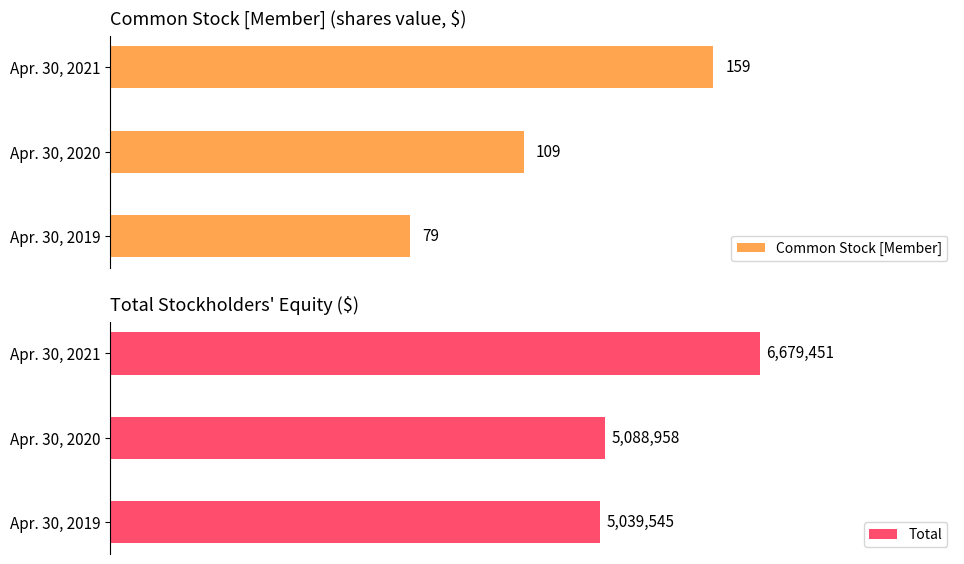

What is the minimum value shown in the chart?

79